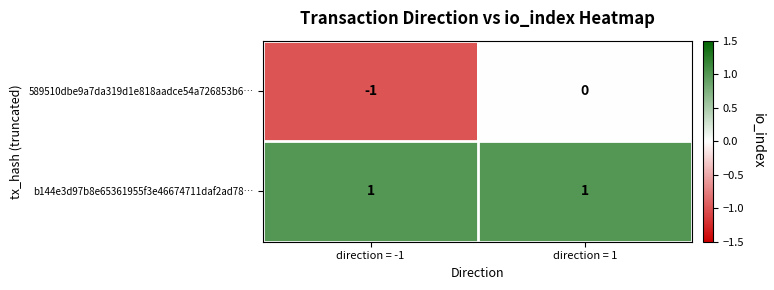

Which category has the lowest value across all series?

direction = -1